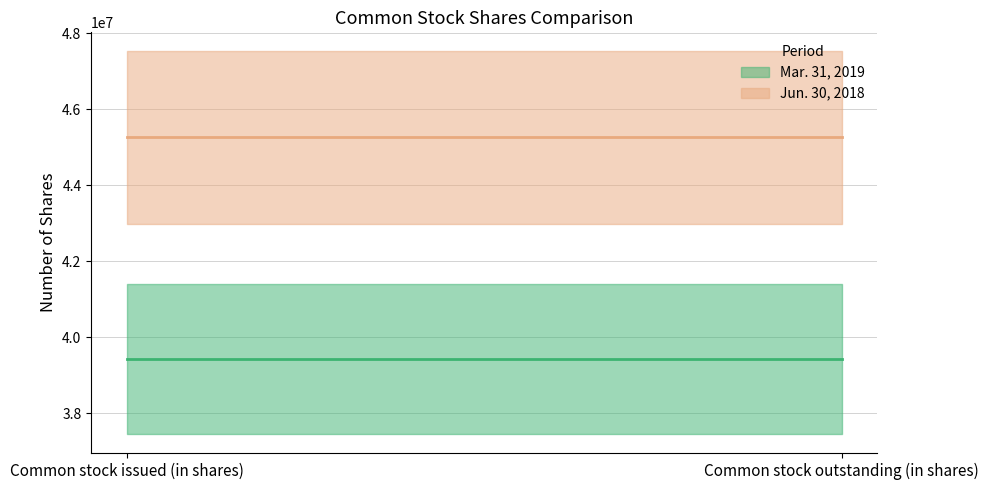

At which label is Jun. 30, 2018 closest to 45258571?

Common stock issued (in shares)